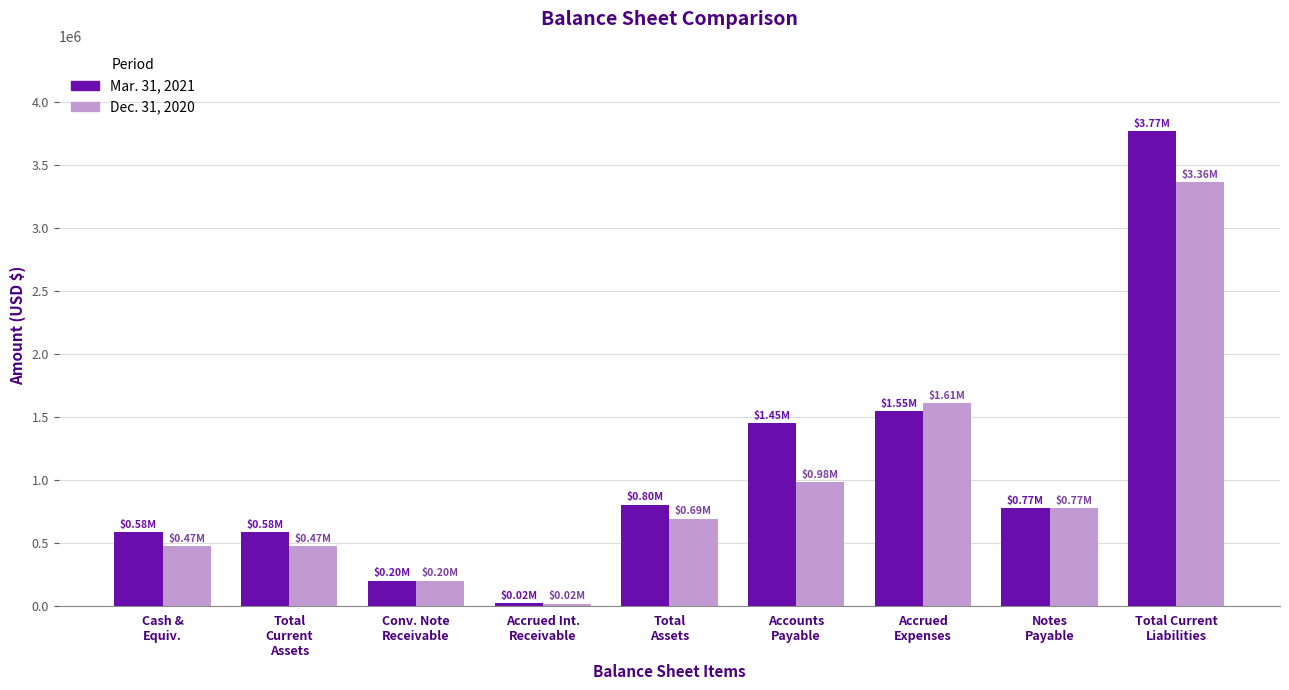

List the series in order of their peak value, highest first.

Mar. 31, 2021, Dec. 31, 2020